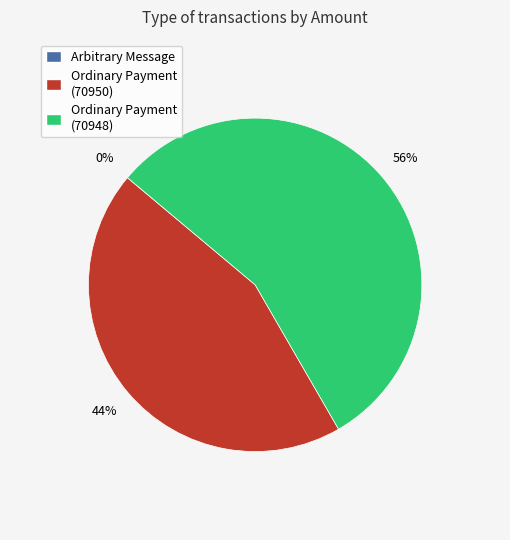

To the nearest percent, what is the difference between the largest and smallest slice percentages?

56%